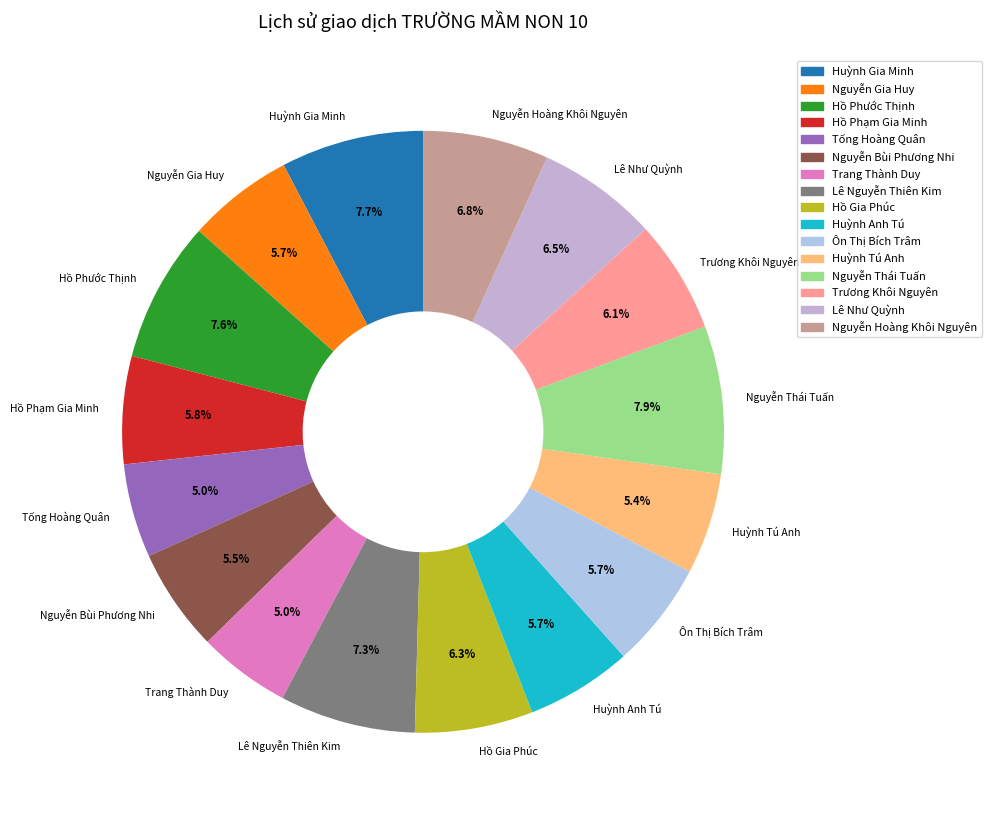

What percentage is NOT represented by Huỳnh Gia Minh?

92.3%